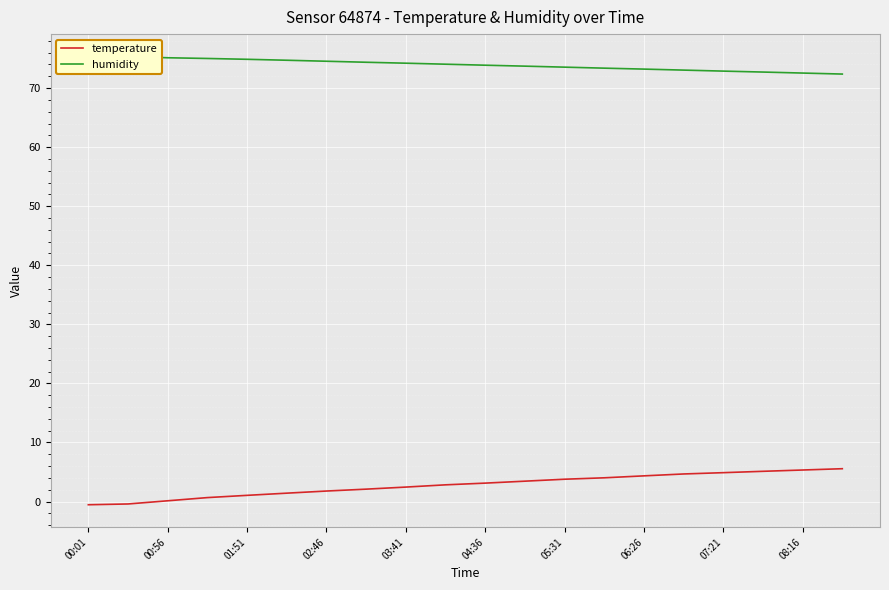

Is this an area chart (filled region under the line)?

No